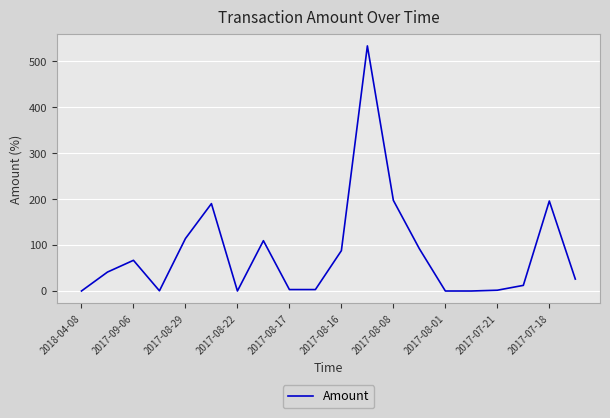

What is the average value?

83.7